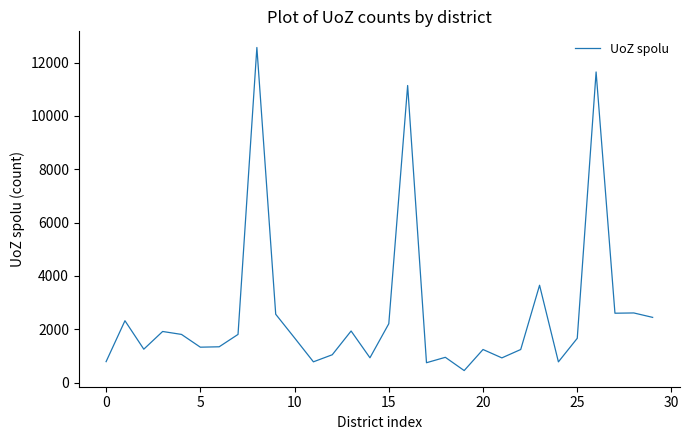

What is the difference between the maximum and minimum values?

12117